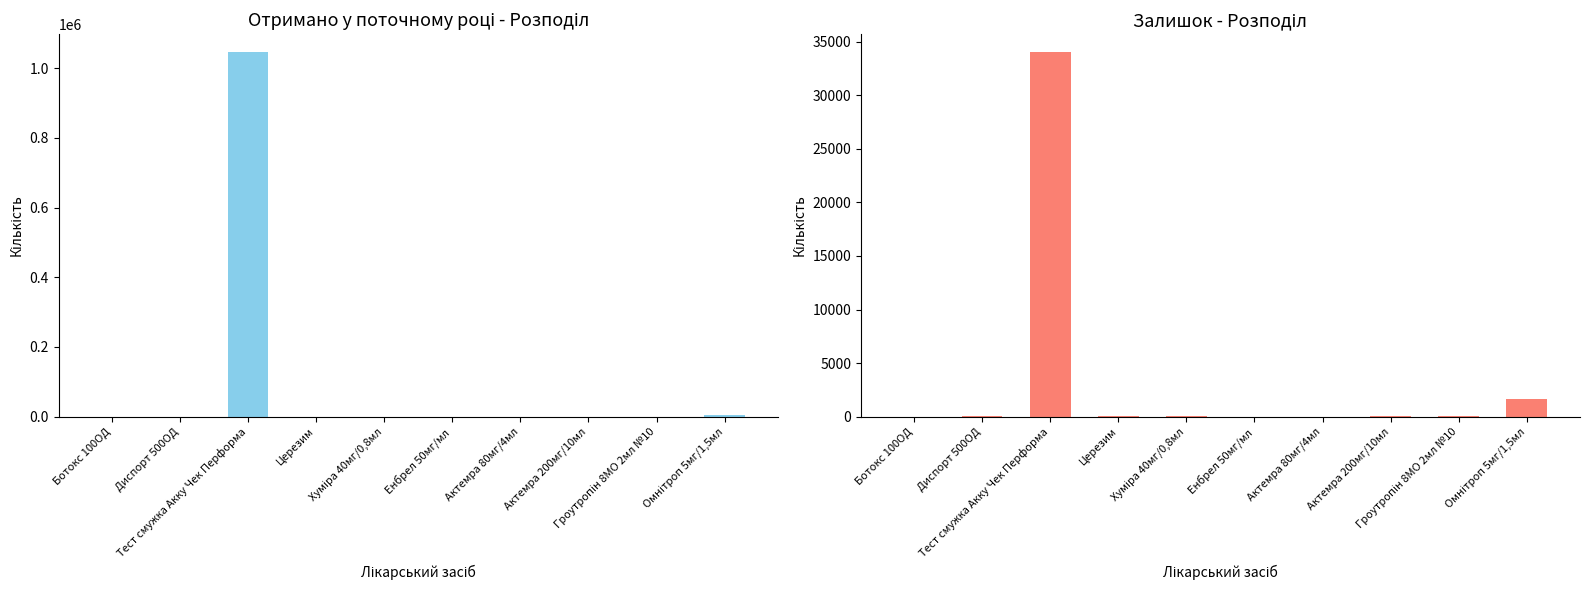

What are all the series names shown in the legend?

Отримано у поточному році, Залишок (кількість)